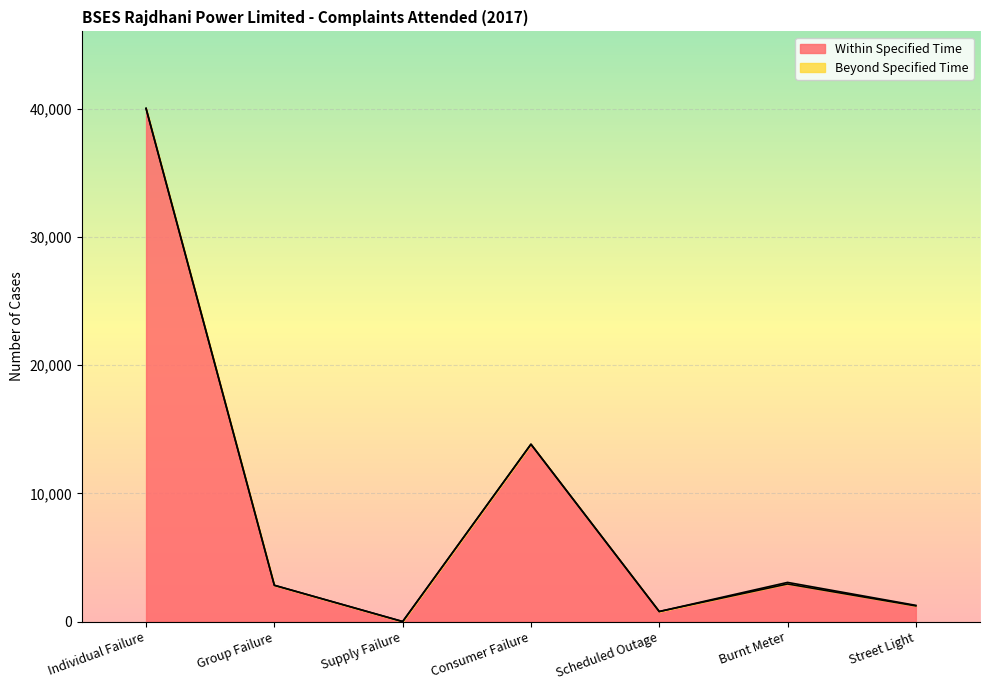

Reading left to right, what are all the values shown in this chart?

40022	2831	4	13832	786	2934	1224